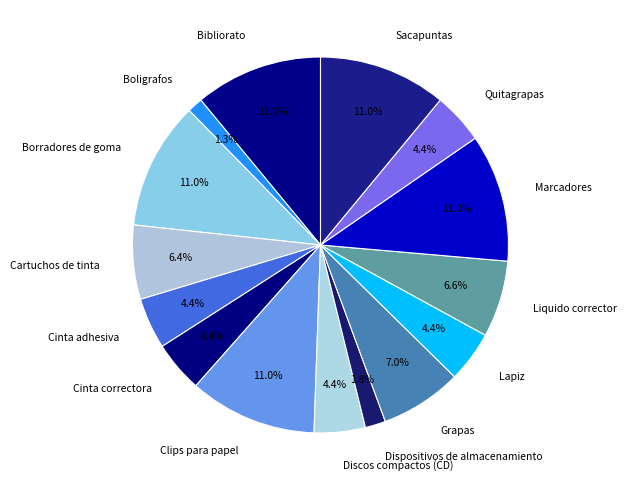

Between Quitagrapas and Boligrafos, which is larger?

Quitagrapas